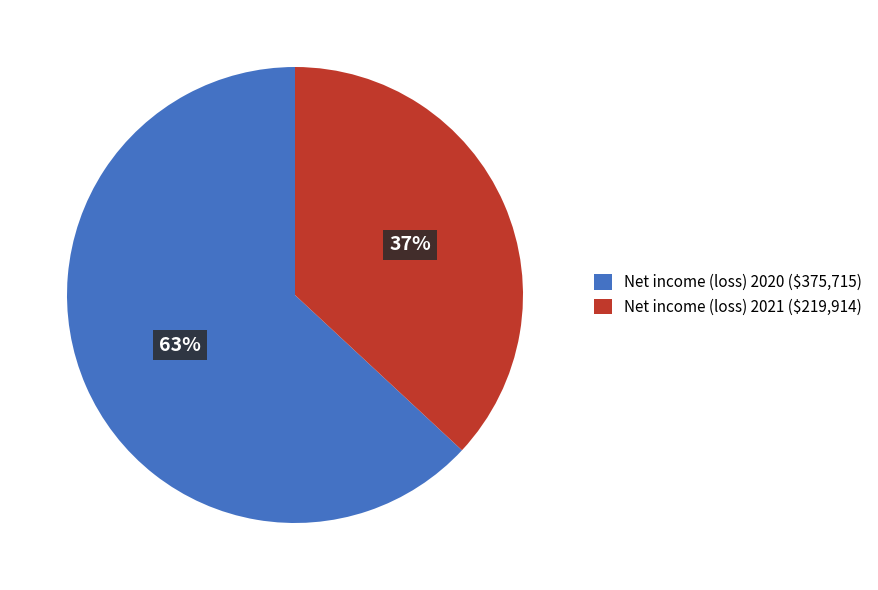

Rank the categories by value from lowest to highest.

Net income (loss) 2021, Net income (loss) 2020